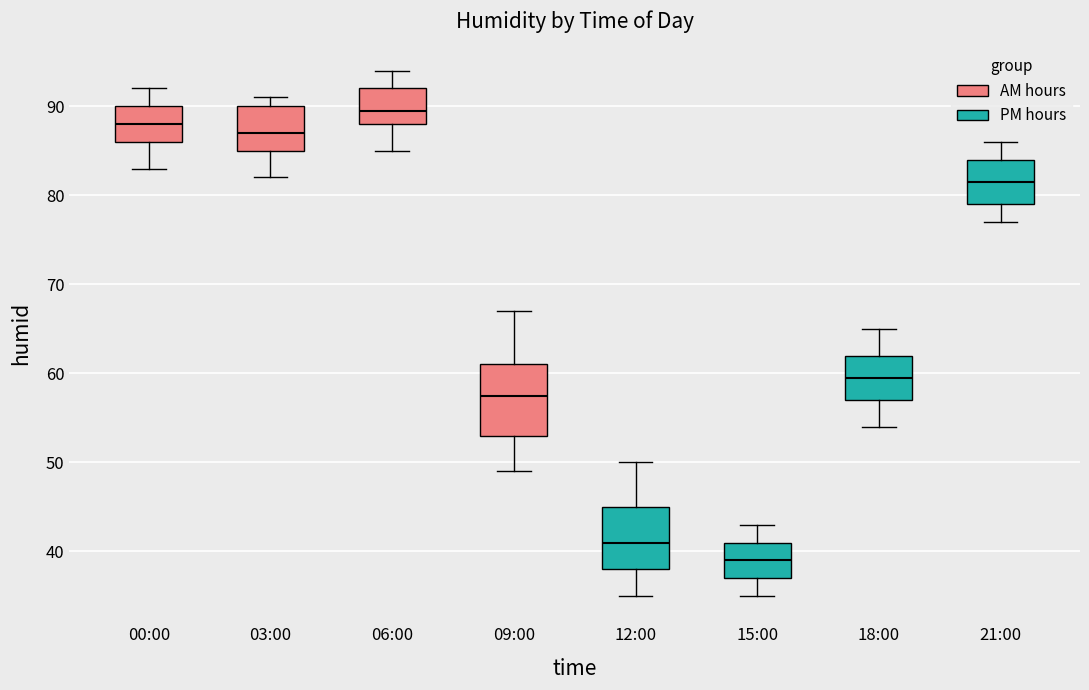

Comparing the boxes themselves (not the whiskers), which one is the tallest?

09:00